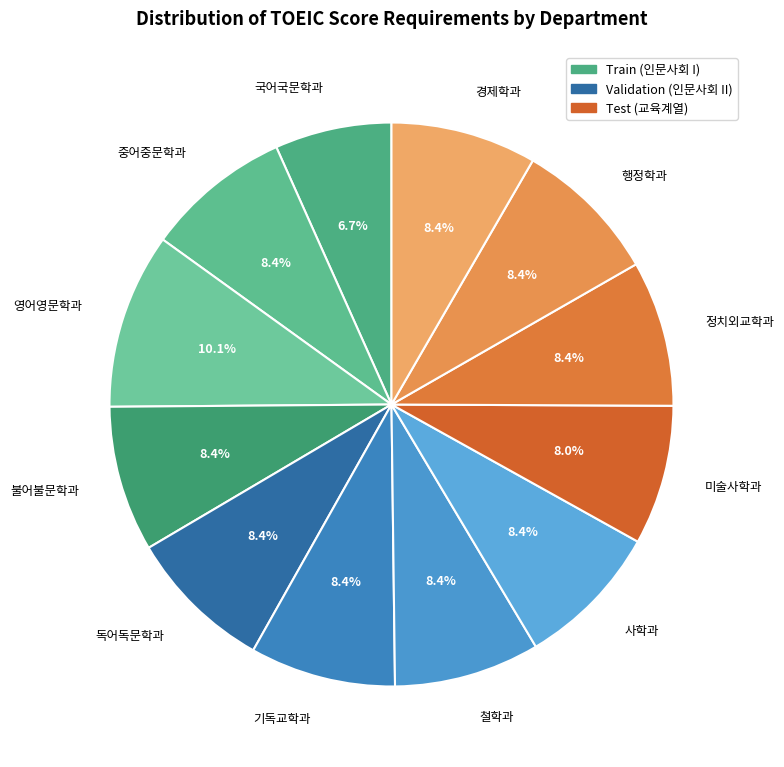

Is it true that 사학과 is 8% of the pie?

True